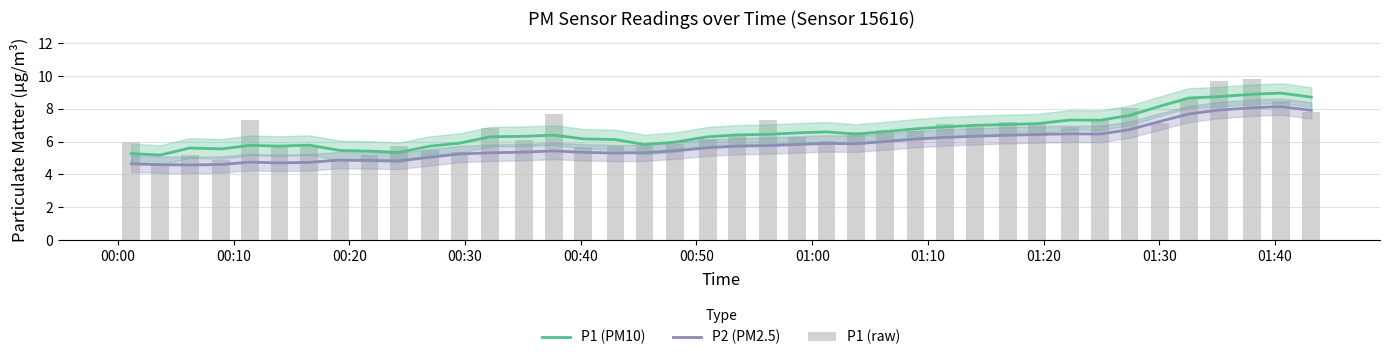

What are all the series names shown in the legend?

P1 (PM10), P2 (PM2.5), P1 (raw)